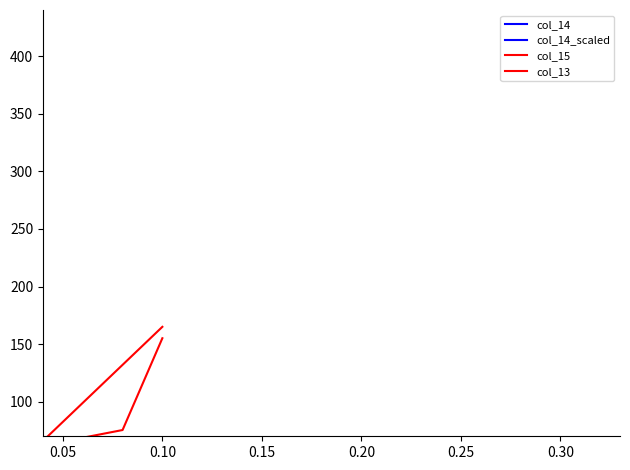

Count the number of data series in this chart.

4